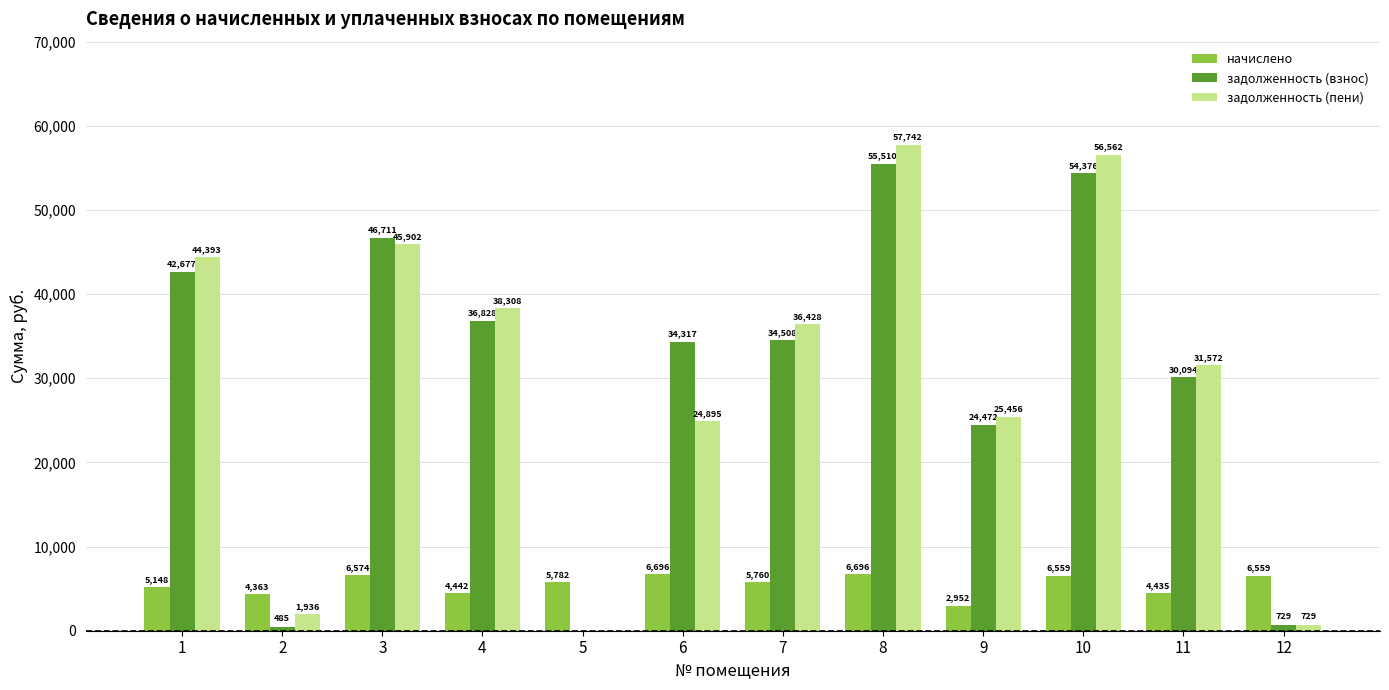

What is the total value across all series at 9?

52880.2